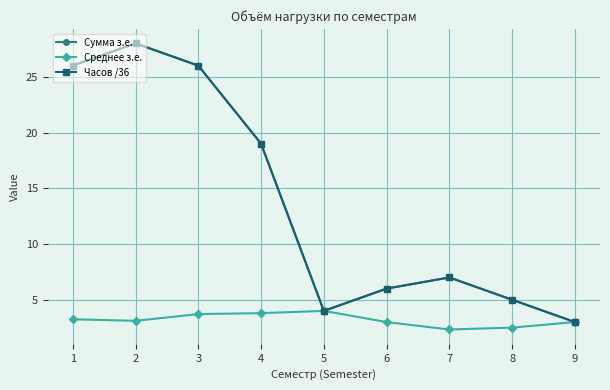

True or false: Среднее з.е. and Сумма з.е. cross at least once.

False